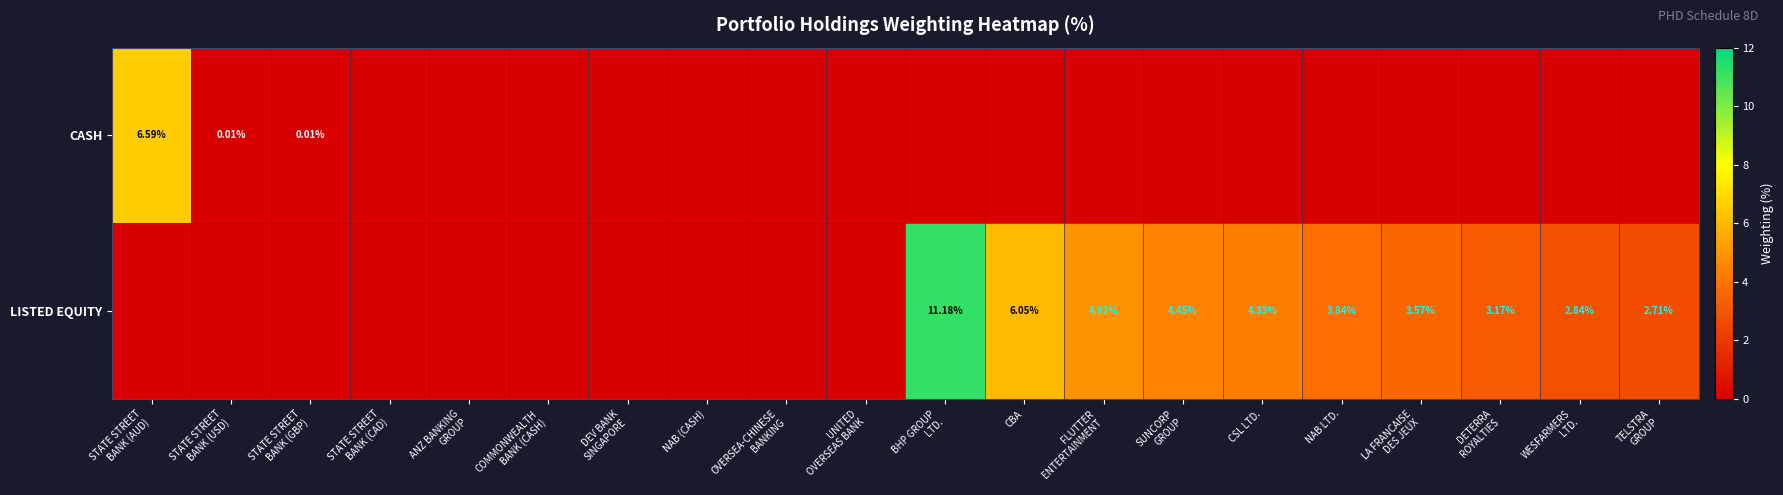

How many distinct data groups are displayed?

2